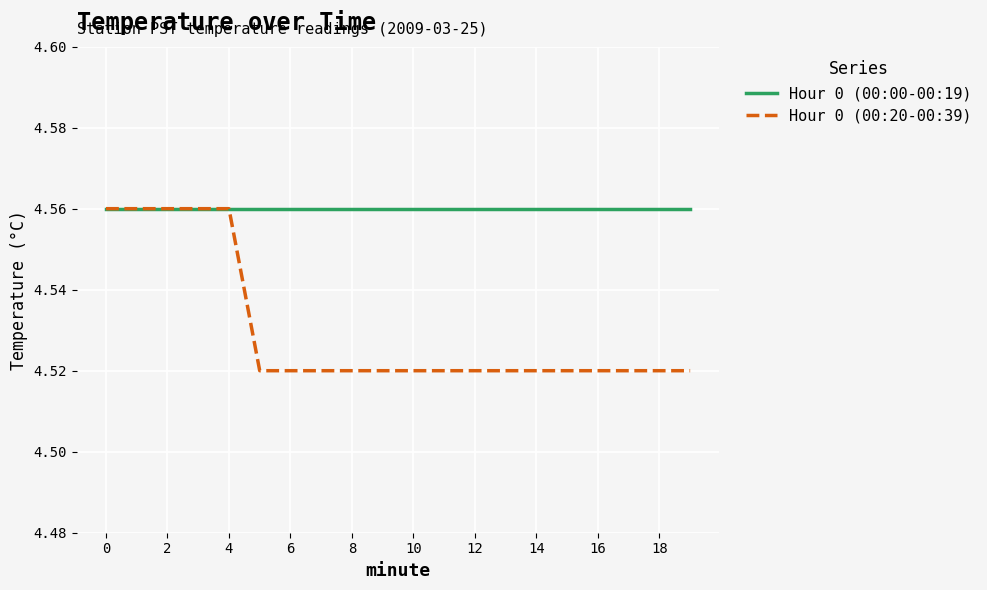

Does the chart have visible grid lines?

Yes